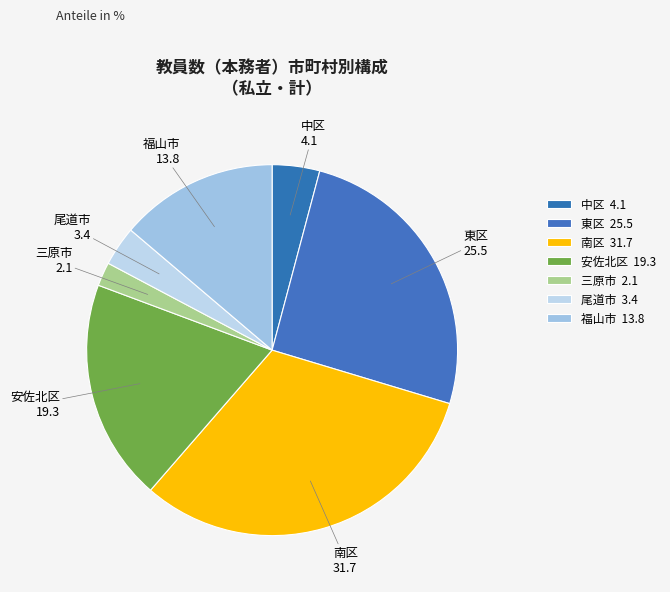

What is the ratio of the value at 安佐北区 to the value at 南区?

0.6